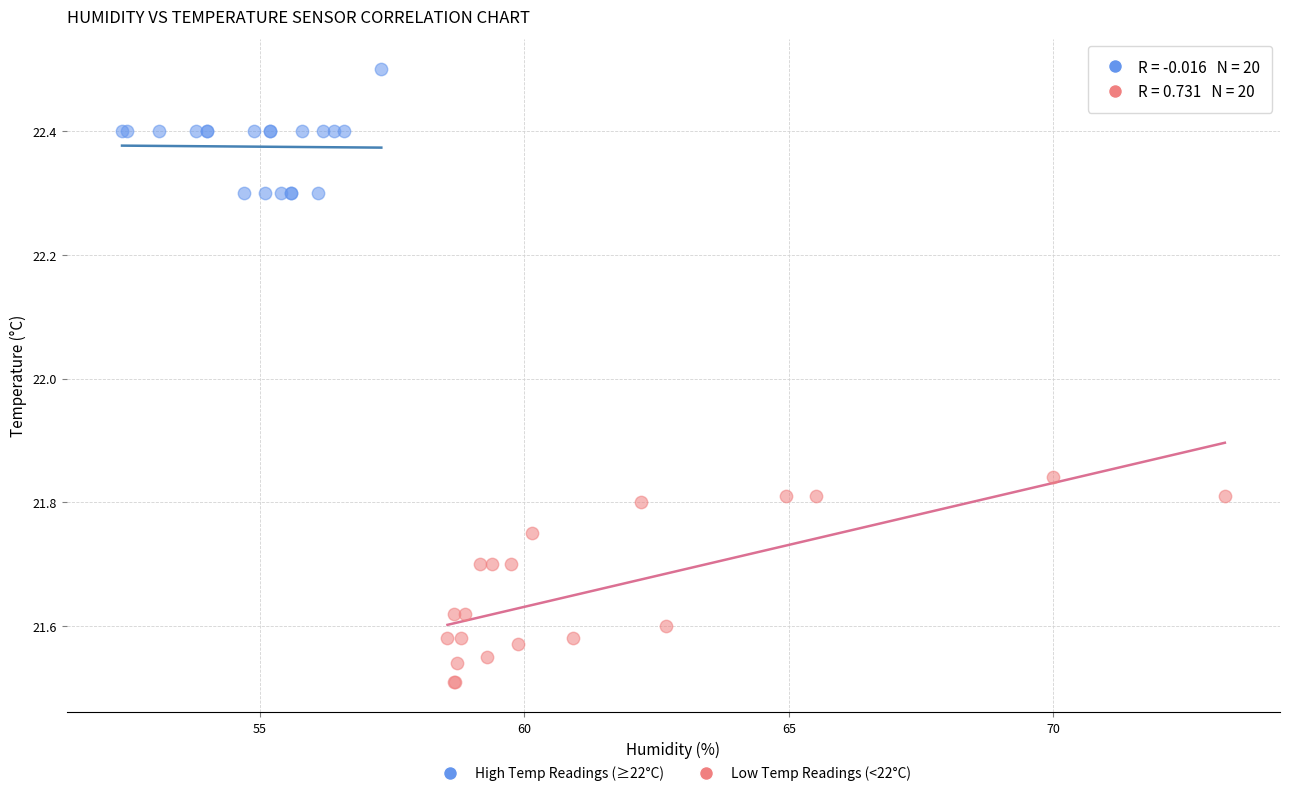

What are all the series names shown in the legend?

High Temp Readings (≥22°C), Low Temp Readings (<22°C)